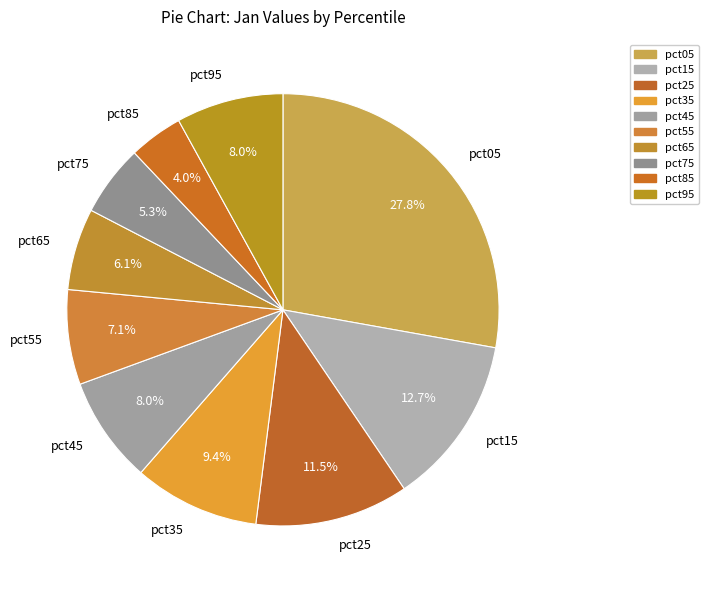

Does pct45 account for over 50% of the chart?

No